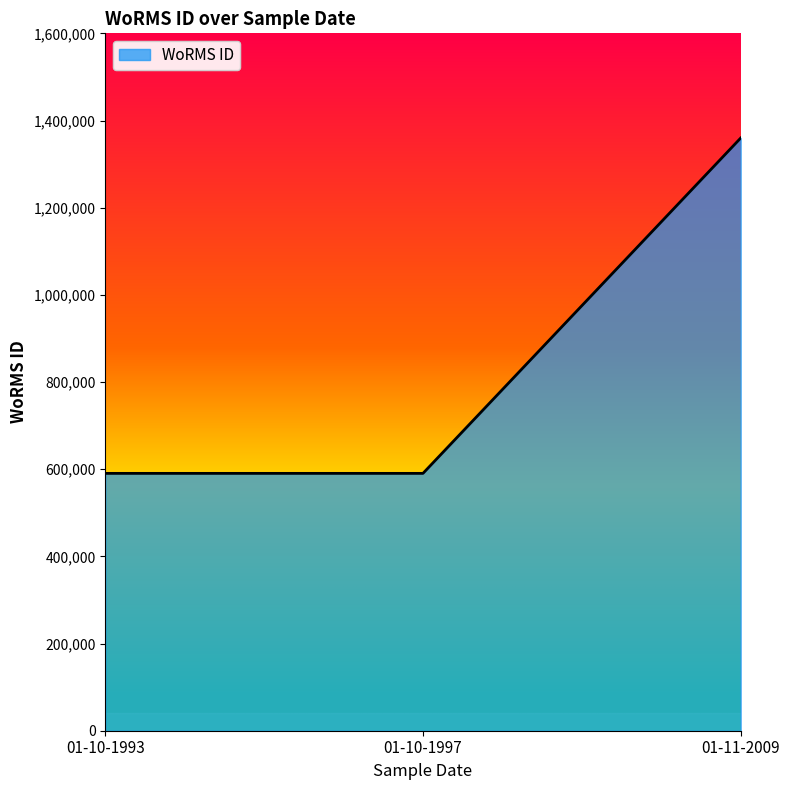

How many categories are shown in the chart?

3